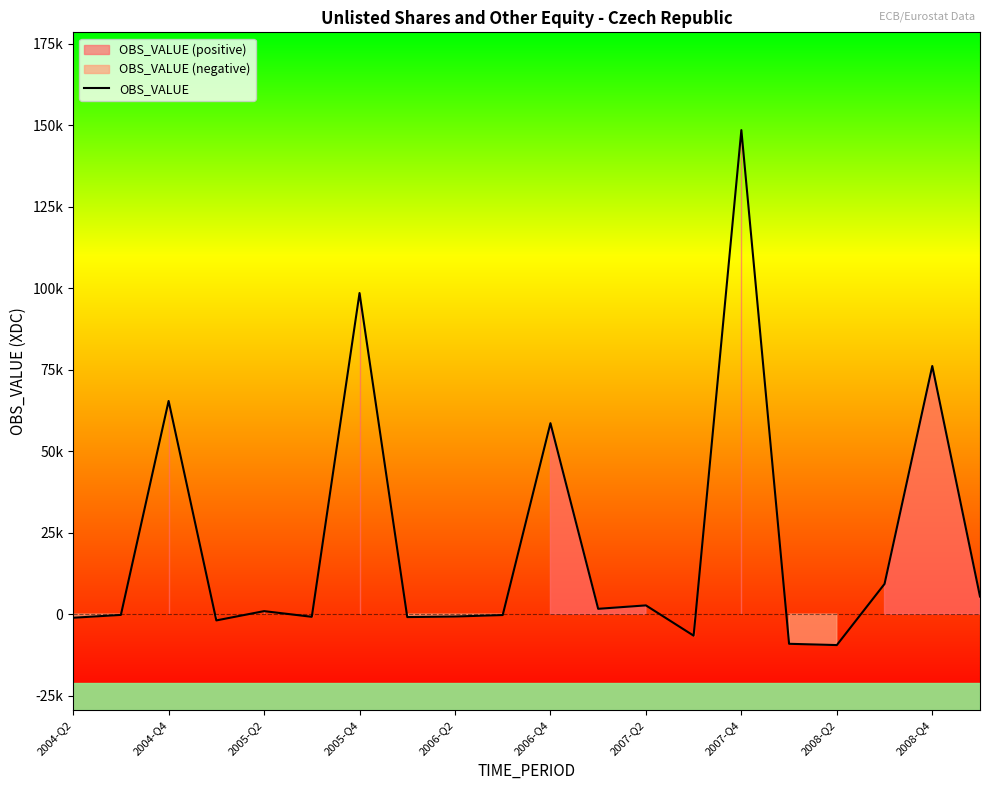

What position from the right is 2006-Q4?

10